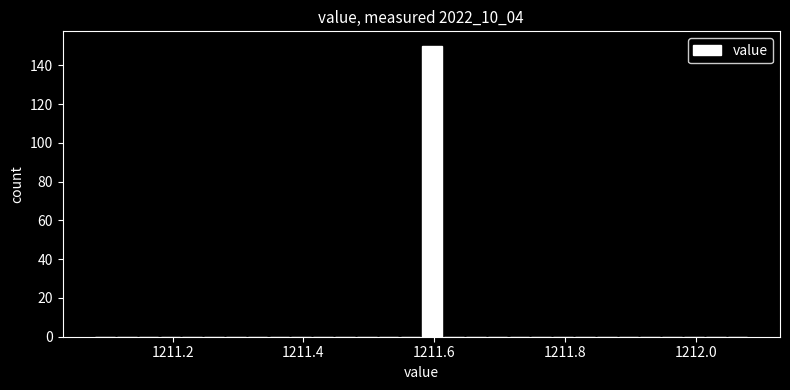

Read against the x-axis, roughly where is the centre of the tallest bar?

1211.60